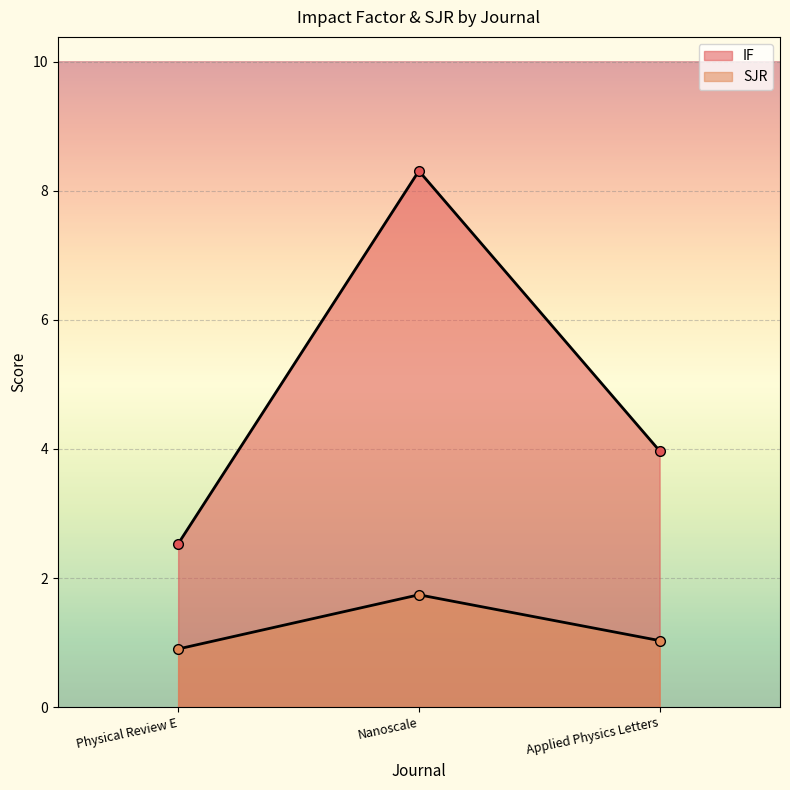

The value of SJR at Applied Physics Letters is 1.0. True or false?

True